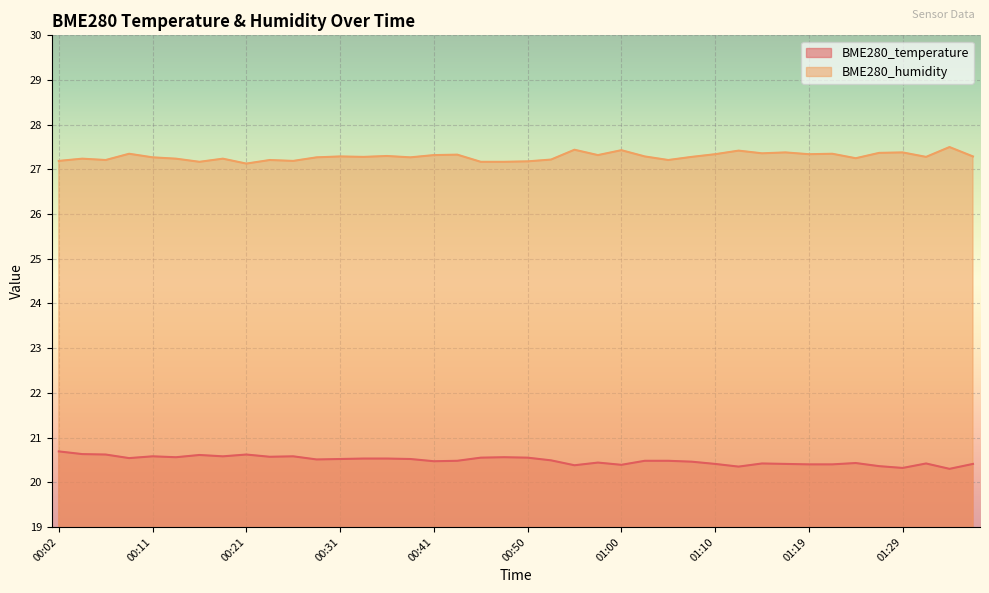

True or false: BME280_humidity and BME280_temperature intersect in this chart.

False